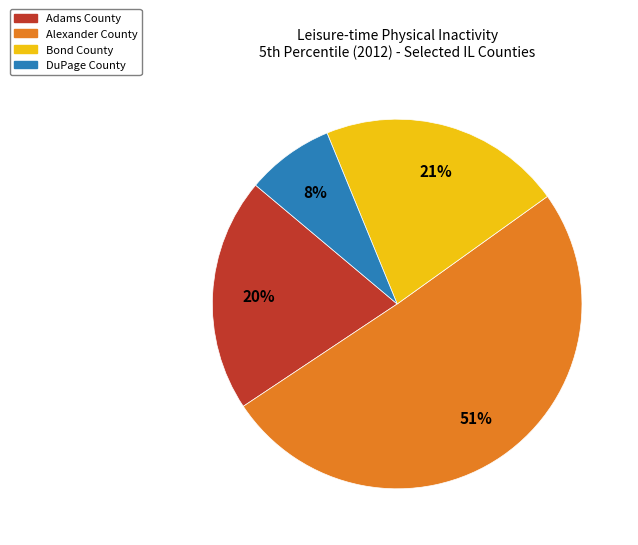

To the nearest percent, what is the difference between the largest and smallest slice percentages?

43%